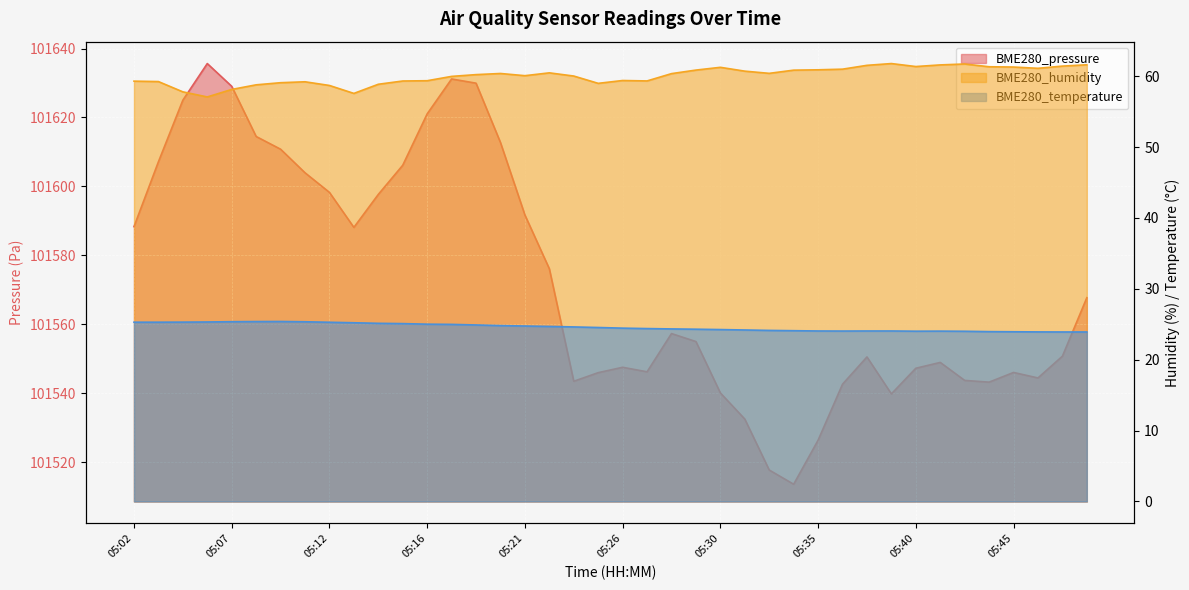

Is it true that BME280_humidity equals 61.5 at 05:38?

True